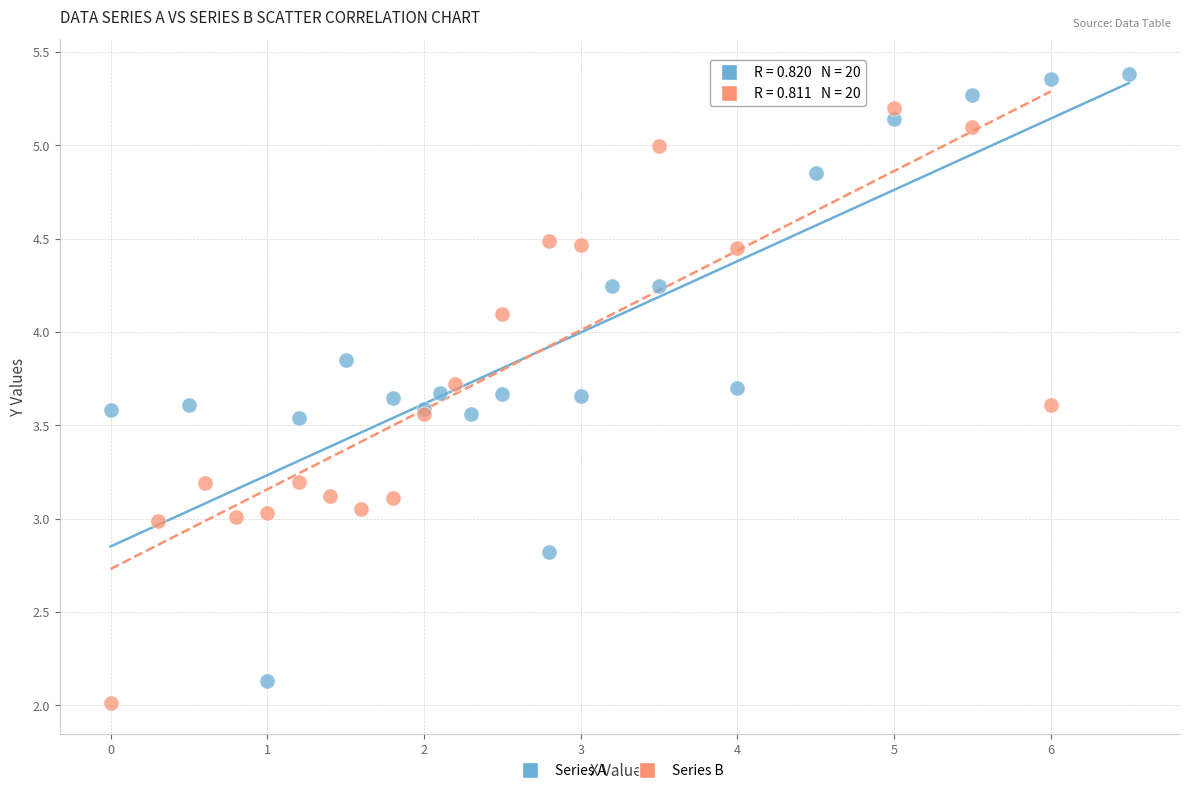

Which series has the largest Y range (max minus min)?

Series B